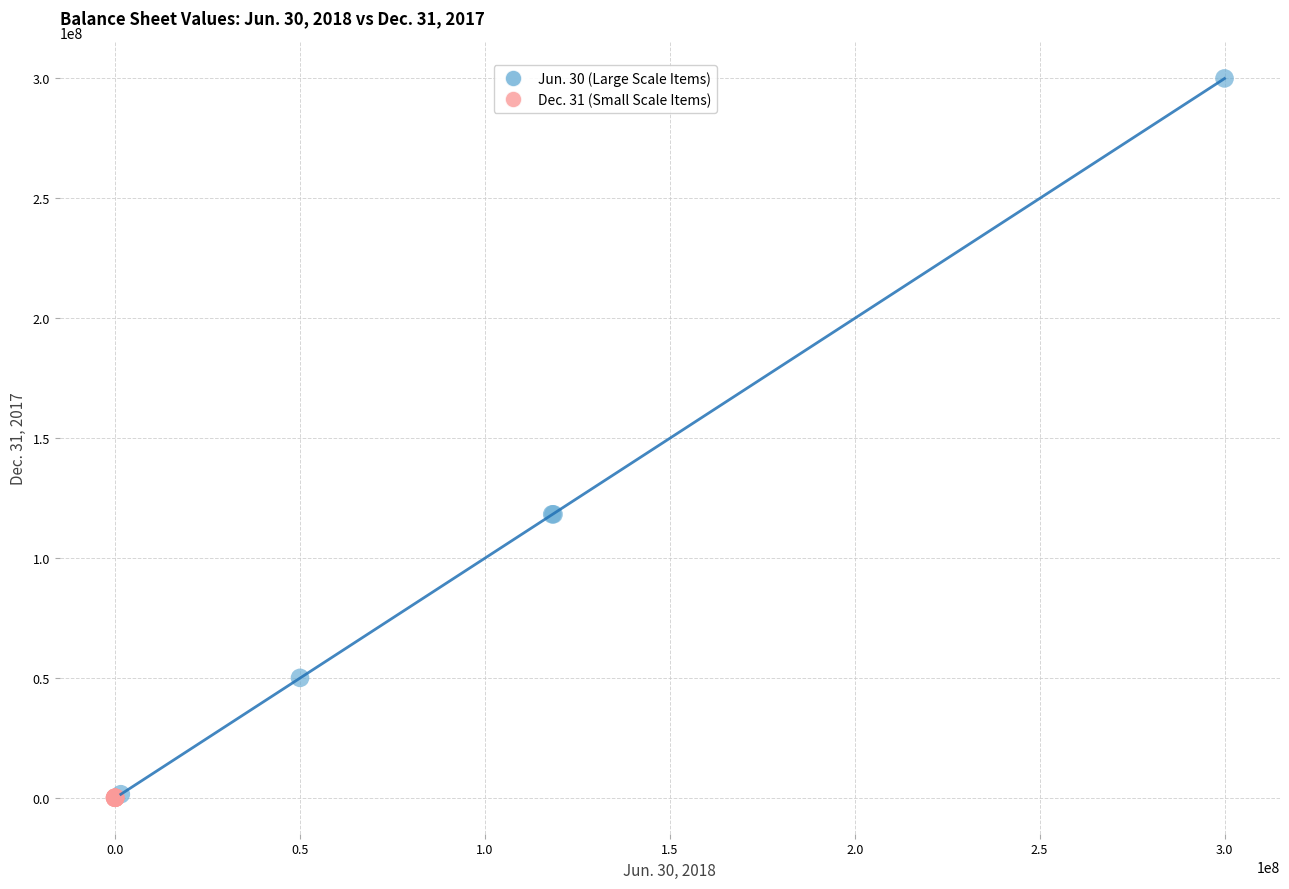

Which series reaches the maximum Y coordinate?

Jun. 30 (Large Scale Items)